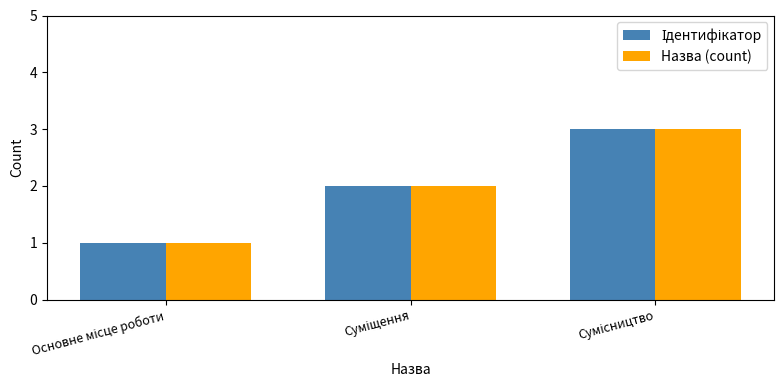

What is the sum of all Назва (count) values?

6